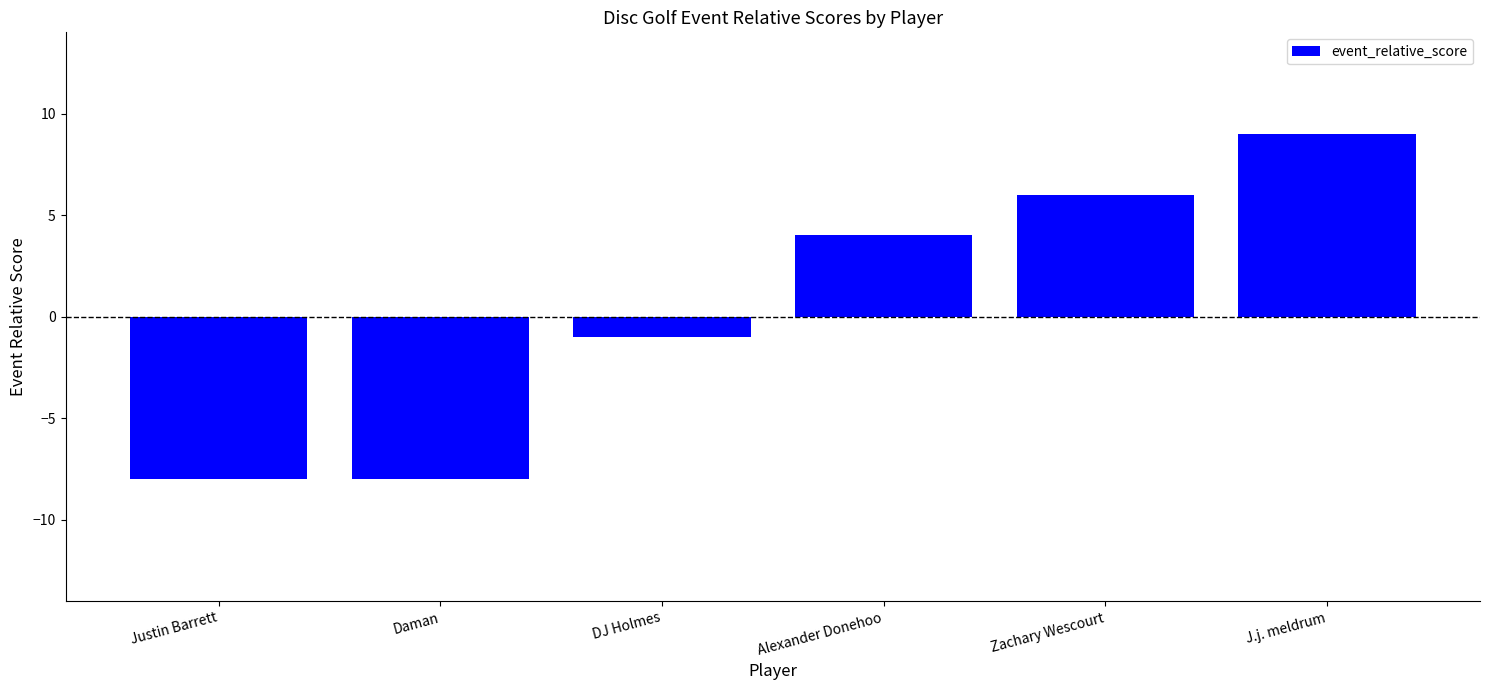

Reading left to right, list all the values displayed in this chart.

Justin Barrett=-8	Daman=-8	DJ Holmes=-1	Alexander Donehoo=4	Zachary Wescourt=6	J.j. meldrum=9